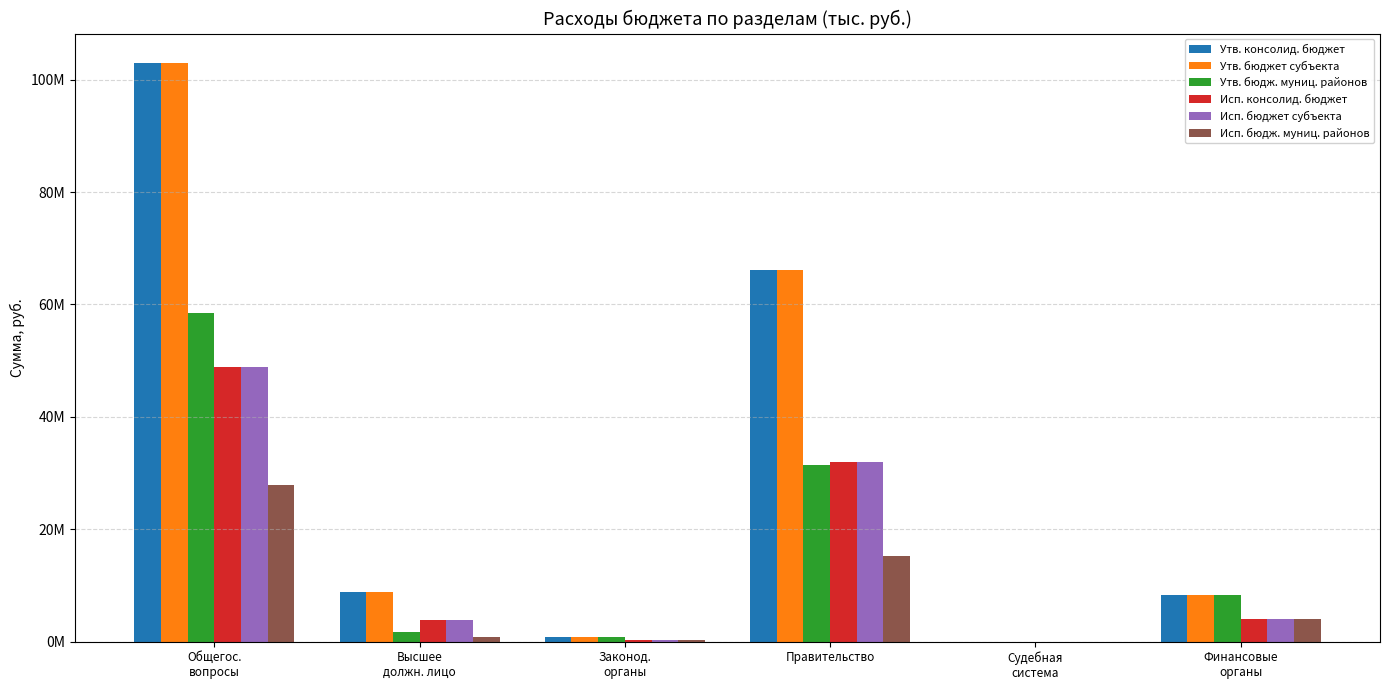

Is the value of Исп. бюдж. муниц. районов at Общегос.
вопросы greater than the value of Исп. бюджет субъекта at Судебная
система?

Yes